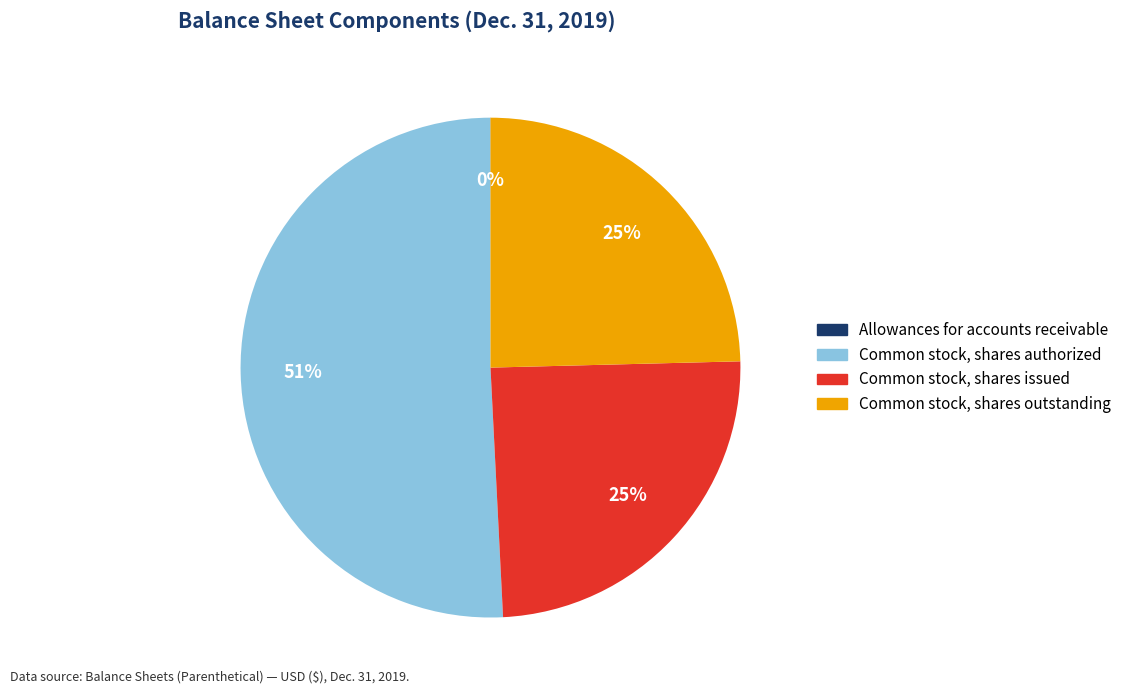

Is it true that Common stock, shares outstanding is 32% of the pie?

False